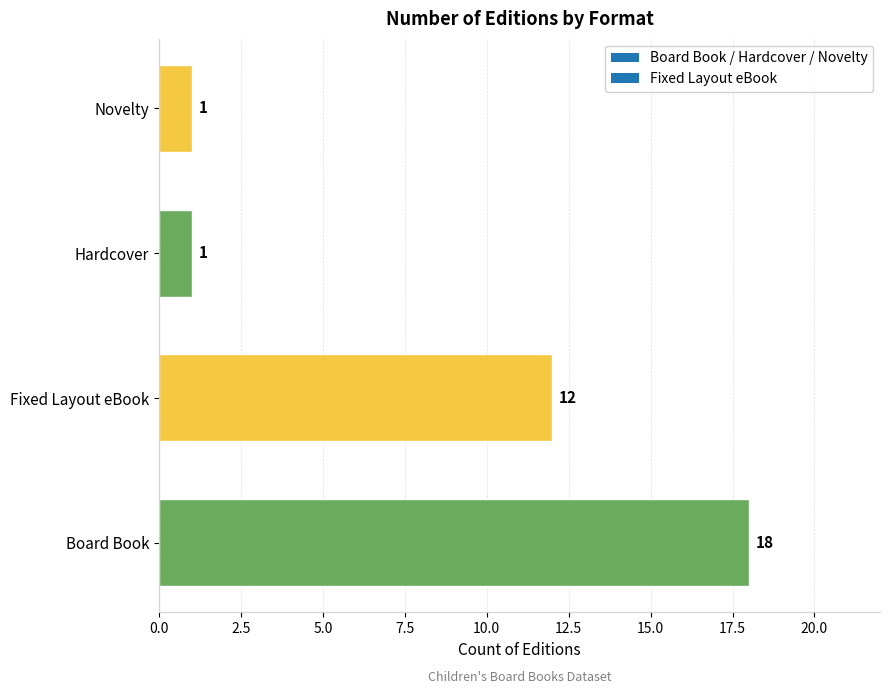

What is the maximum value shown in the chart?

18